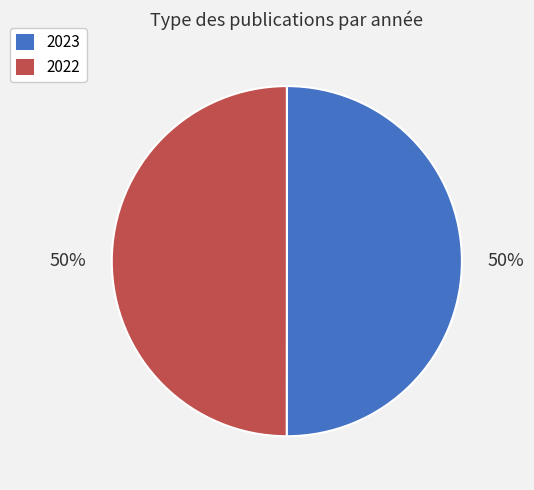

What is the ratio of the value at 2022 to the value at 2023?

1.0